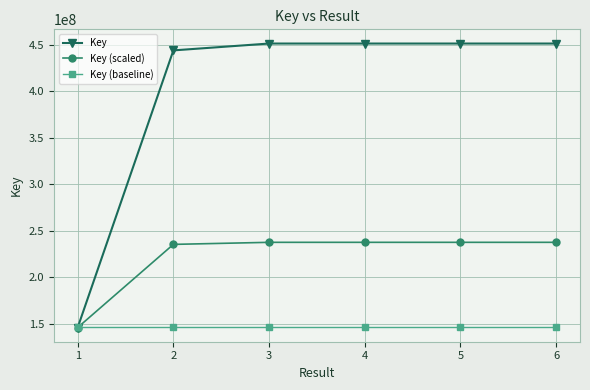

What is the spread (max minus min) of values at 5?

305272328.1